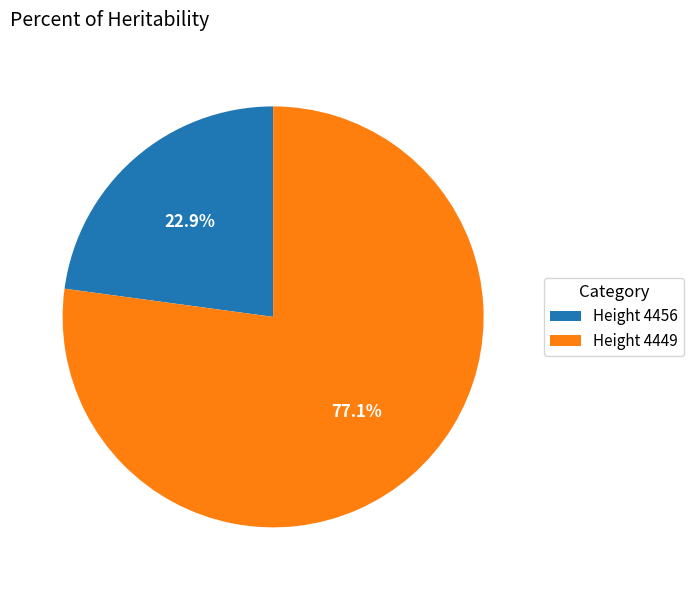

How many segments does this pie chart have?

2